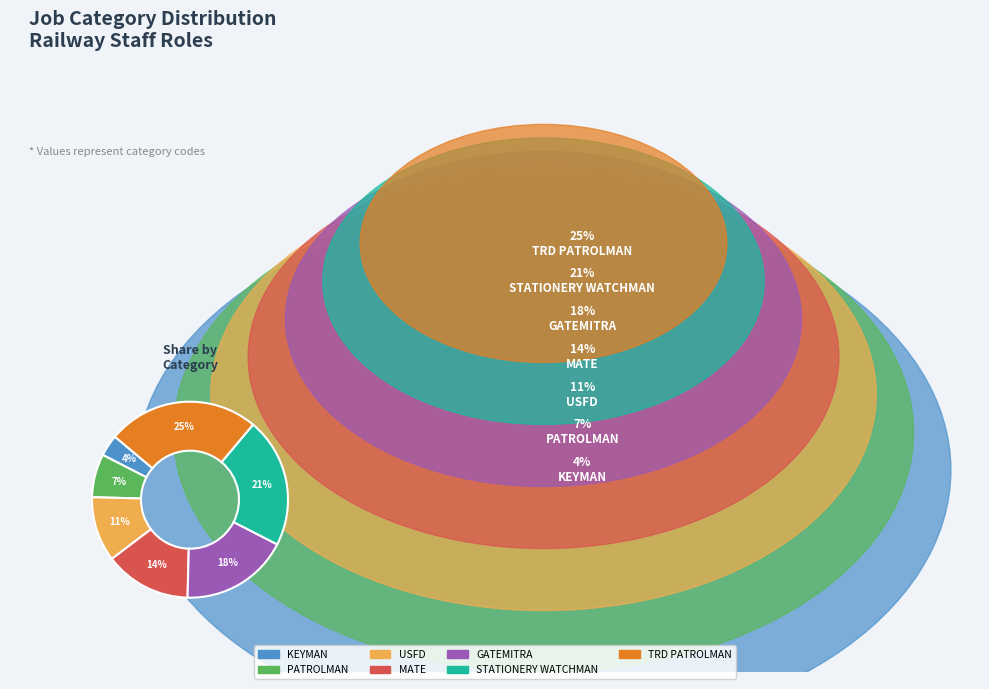

How many slices are in this pie chart?

7